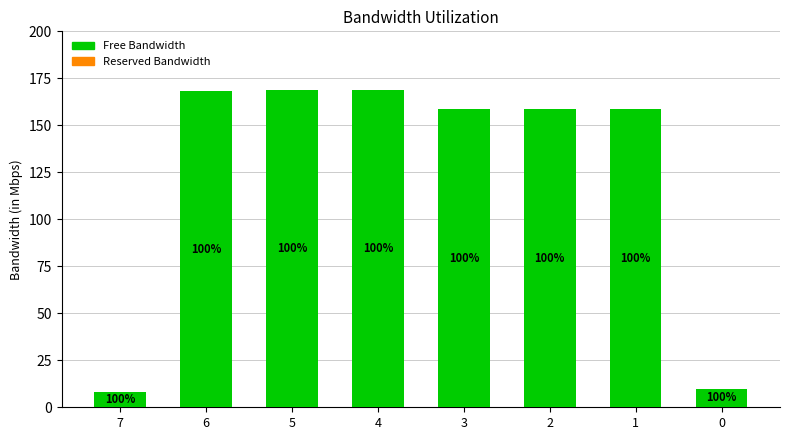

How many bars are there in total?

8